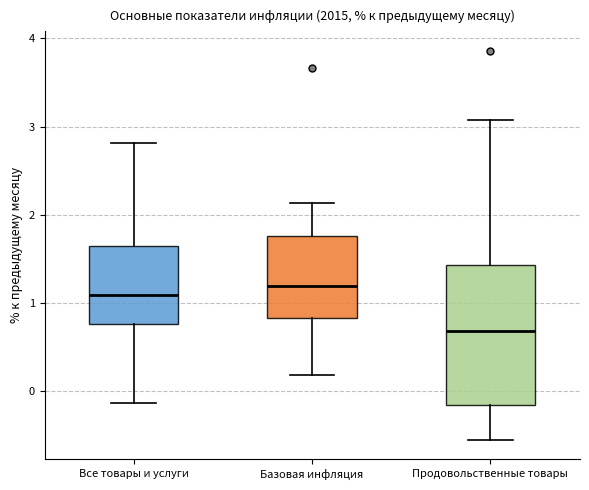

Comparing the boxes themselves (not the whiskers), which one is the tallest?

Продовольственные товары